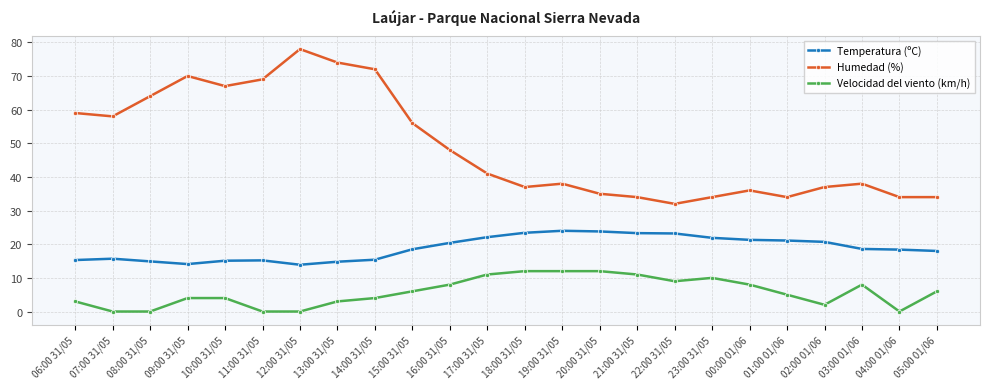

What is the difference between the maximum and minimum values in the Temperatura (ºC) series?

10.1